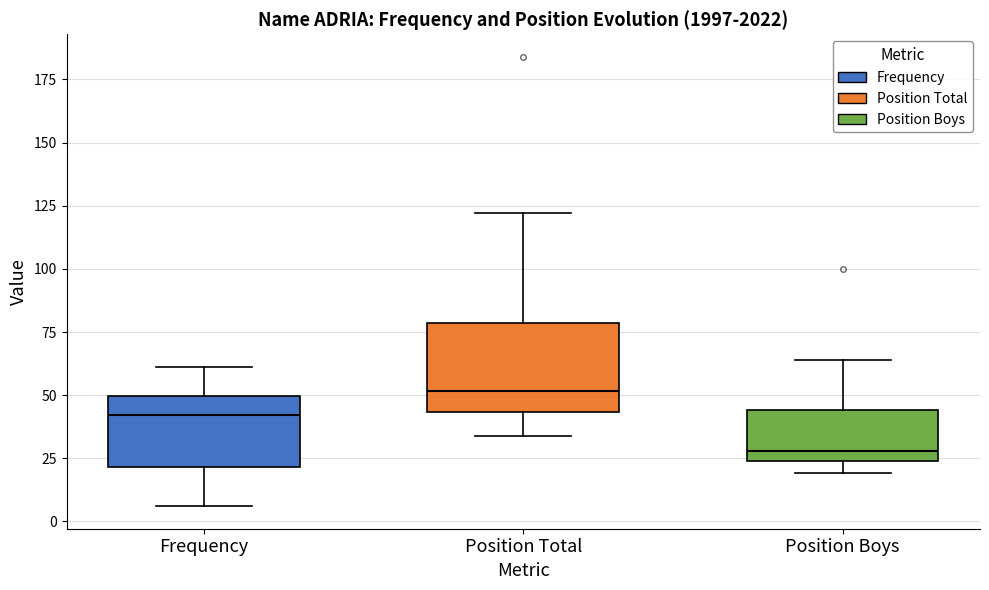

Reading left to right, read every box against the y-axis: the position of its median line, the range the box covers, and the ends of its whiskers. The values are not printed on the chart, so give them approximately, as read against the axis.

Frequency: median 40, box 20 to 50, whiskers 5 to 60
Position Total: median 50, box 45 to 80, whiskers 35 to 120
Position Boys: median 30, box 25 to 45, whiskers 20 to 65